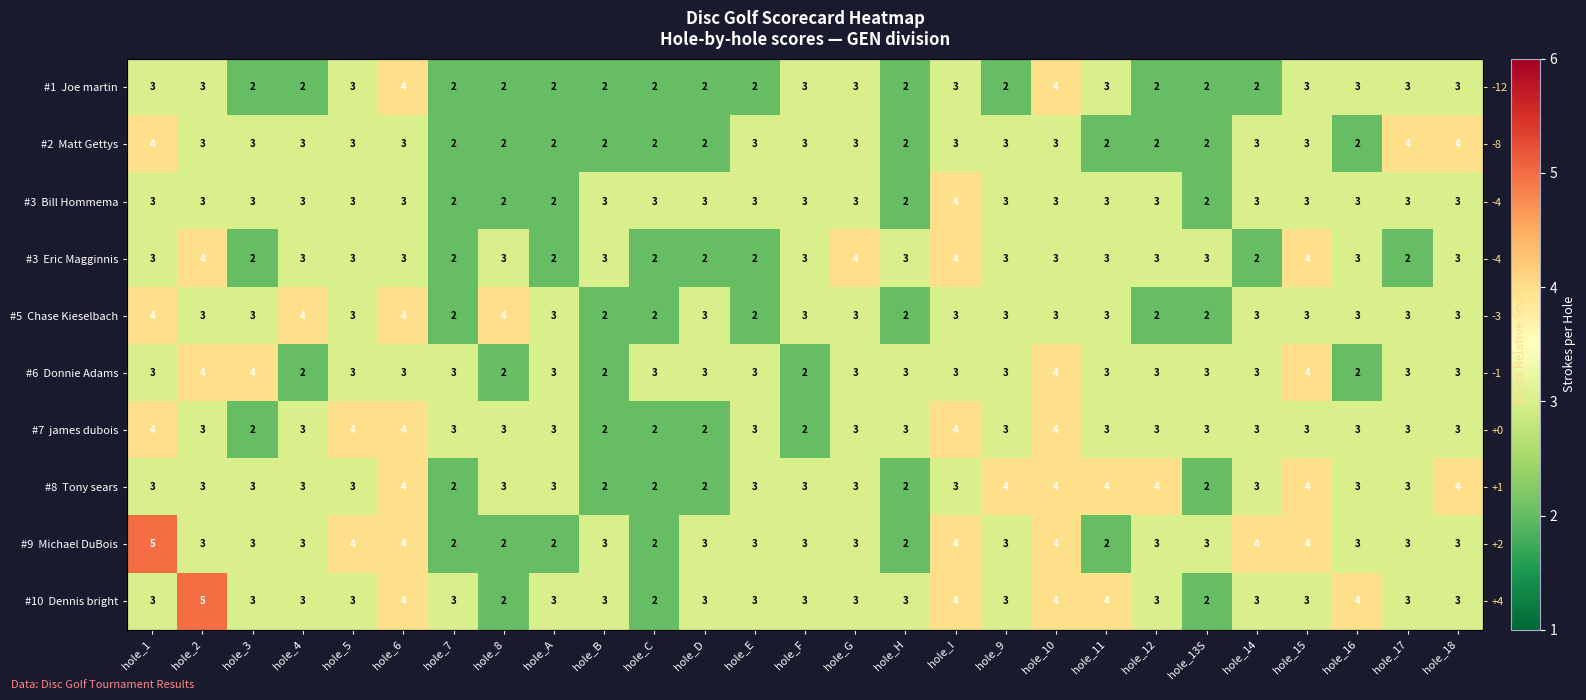

At how many categories does at least one series exceed 2?

27